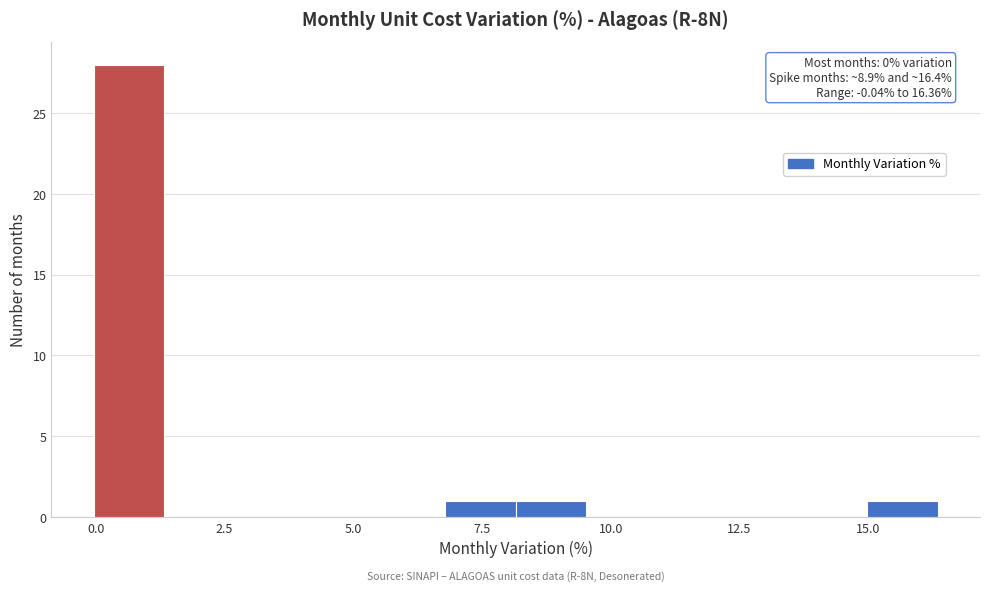

Around what value on the x-axis is the tallest bar? Give the approximate position of its centre, as read against the axis.

0.5